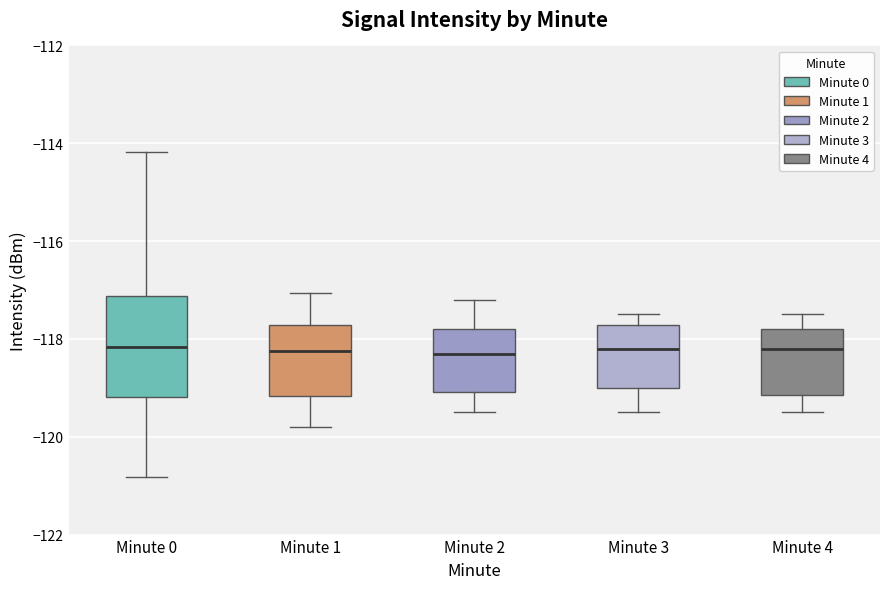

Where is the lower edge of the box for Minute 0 on the y-axis? The values are not printed on the chart, so give them approximately, as read against the axis.

-119.2